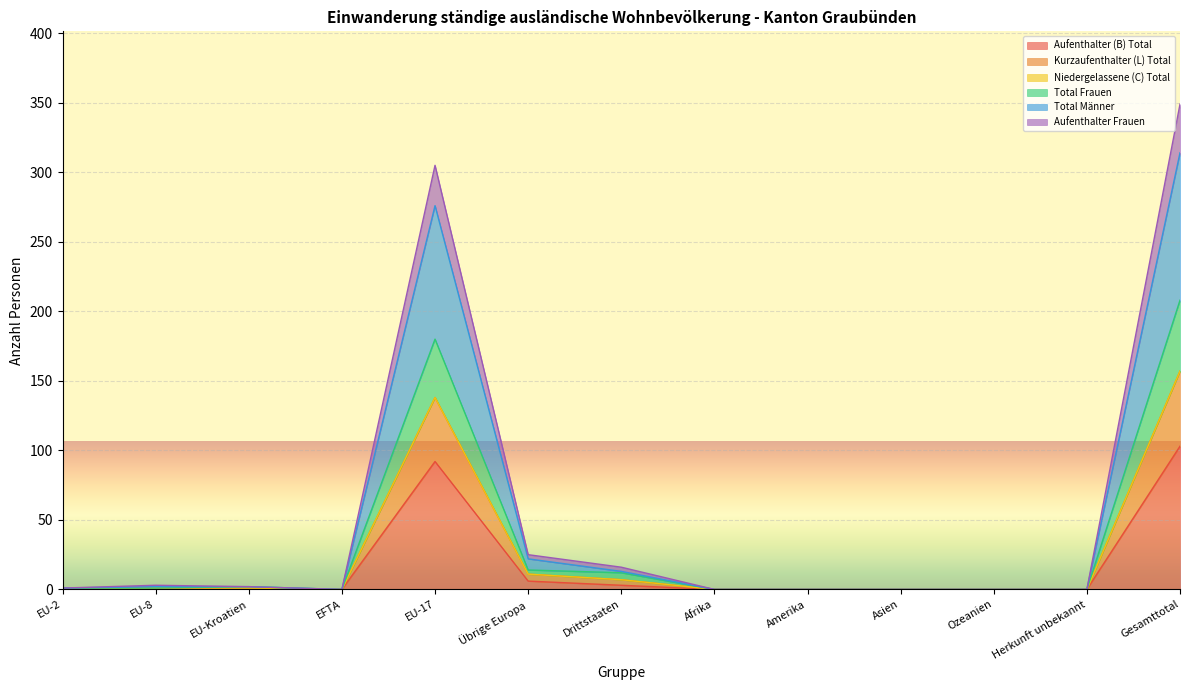

True or false: Aufenthalter (B) Total has more than 2 points higher than both neighbors.

False